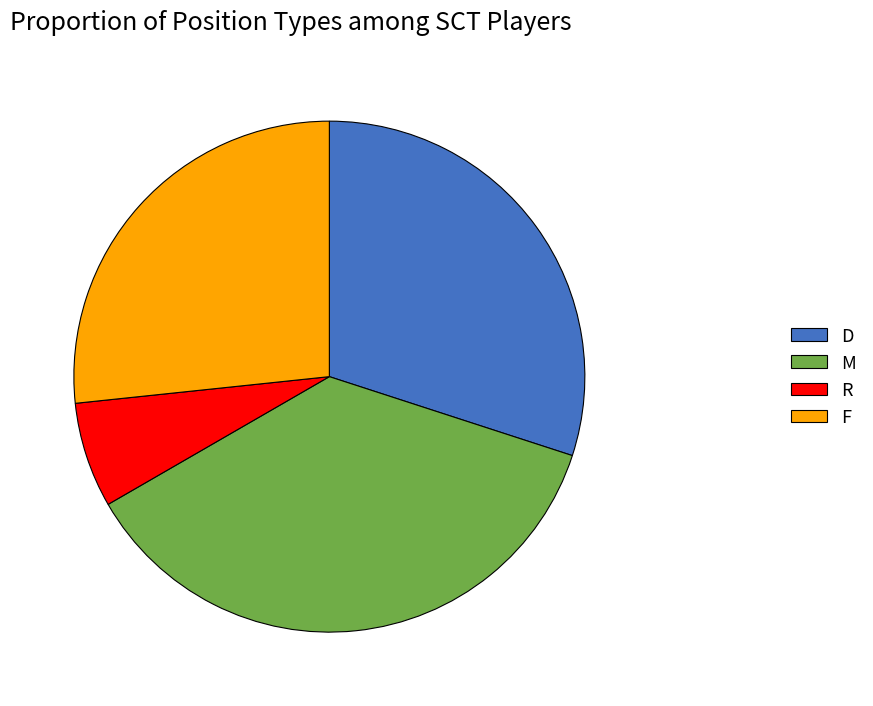

Between R and F, which is larger?

F